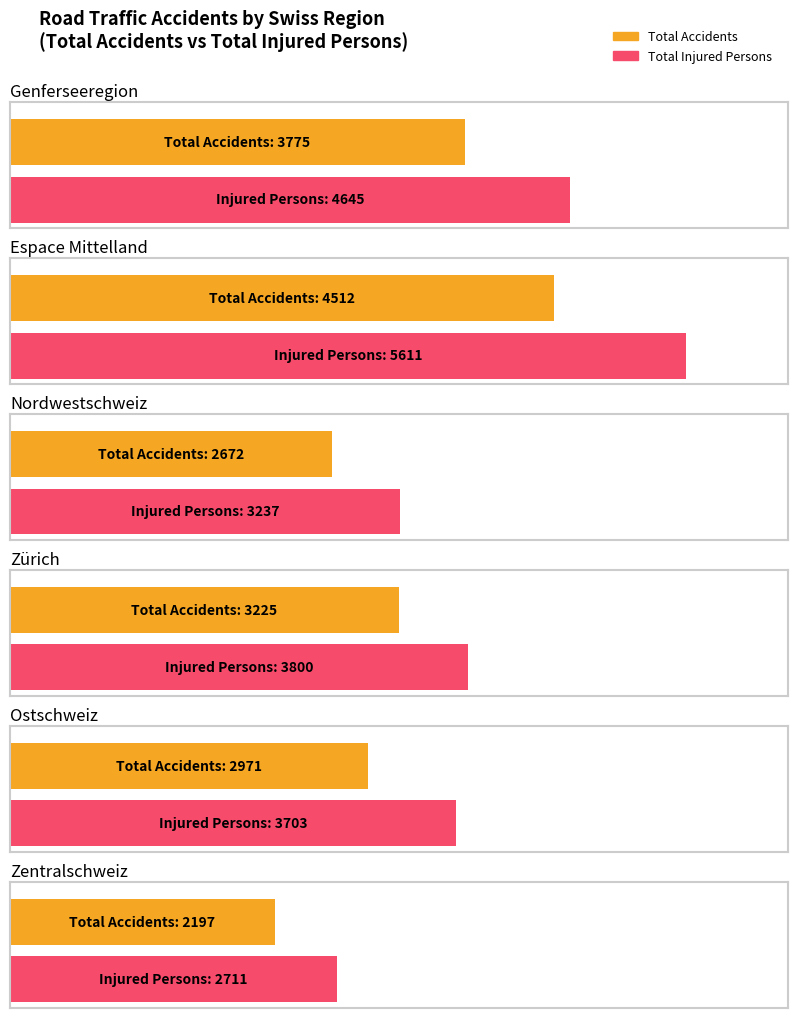

True or false: Total Injured Persons has a value of 5919 at Zürich.

False